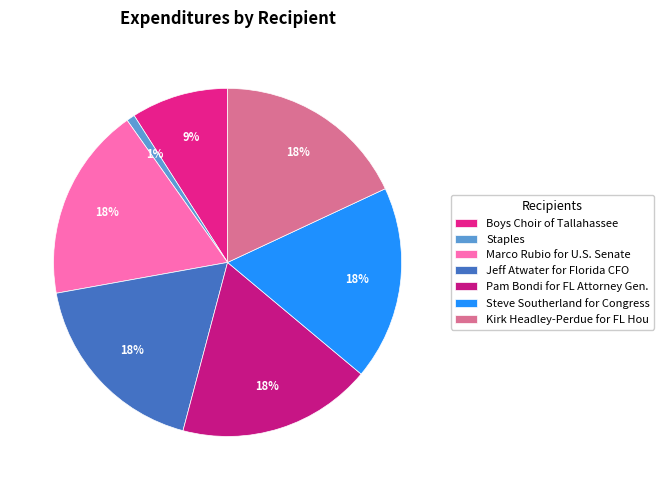

How much of the chart is everything except Boys Choir of Tallahassee?

91.0%